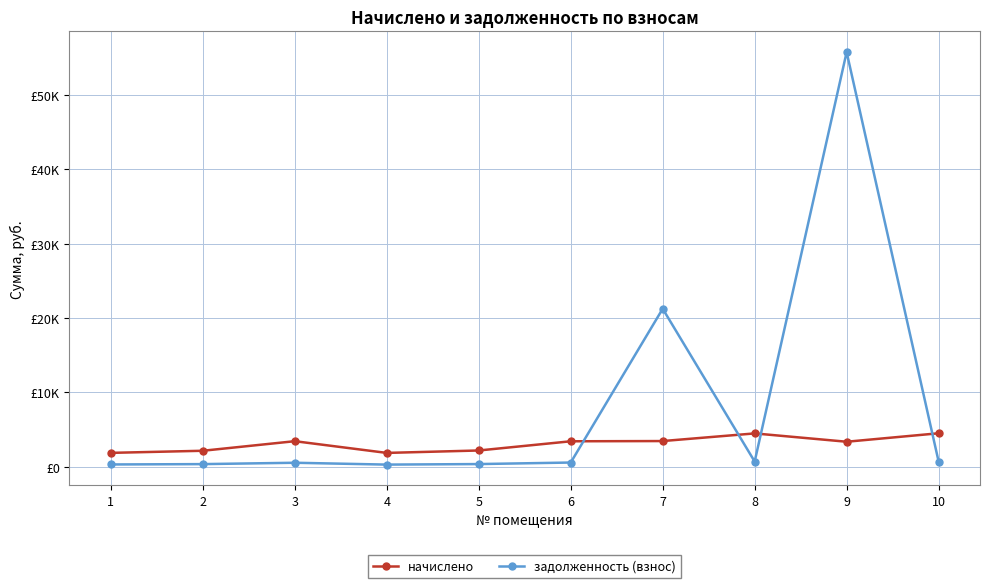

What is the difference between the начислено values at 1 and 10?

2634.8